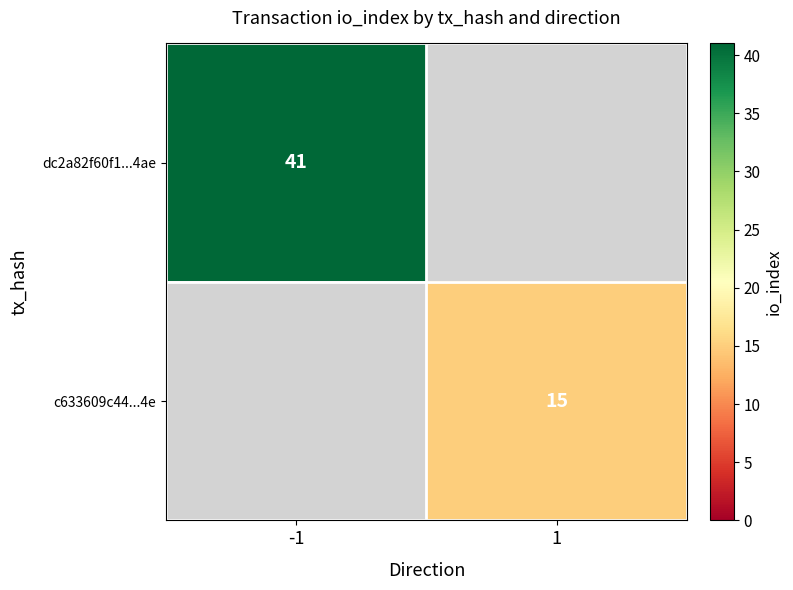

True or false: c633609c44...4e has a value of 4 at 1.

False